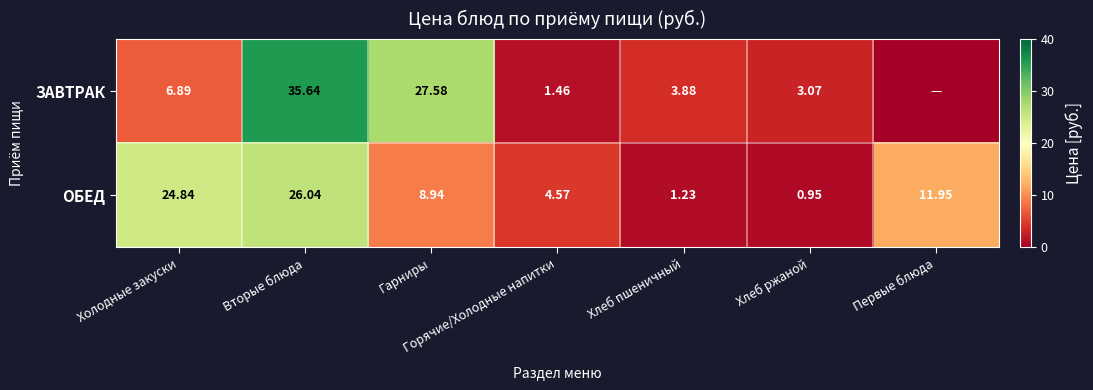

Is the value of ОБЕД at Вторые блюда greater than the value of ЗАВТРАК at Вторые блюда?

No